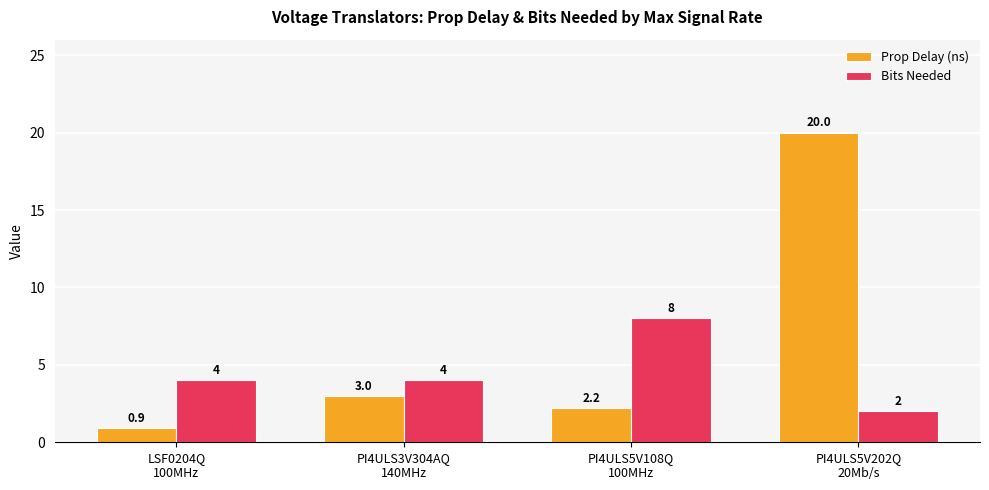

What is the sum of the Prop Delay (ns) values at PI4ULS5V108Q
100MHz and PI4ULS3V304AQ
140MHz?

5.2